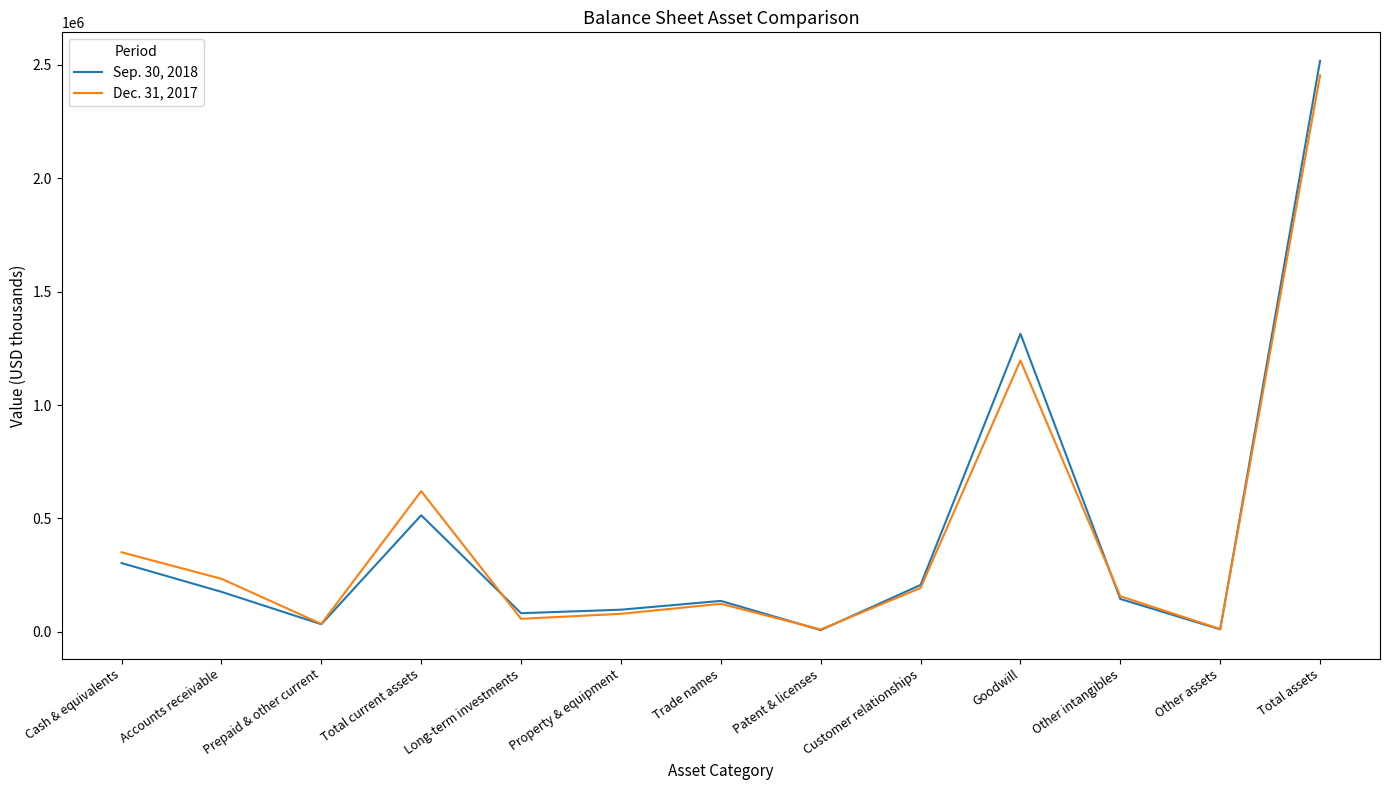

List the series in order of their peak value, highest first.

Sep. 30, 2018, Dec. 31, 2017